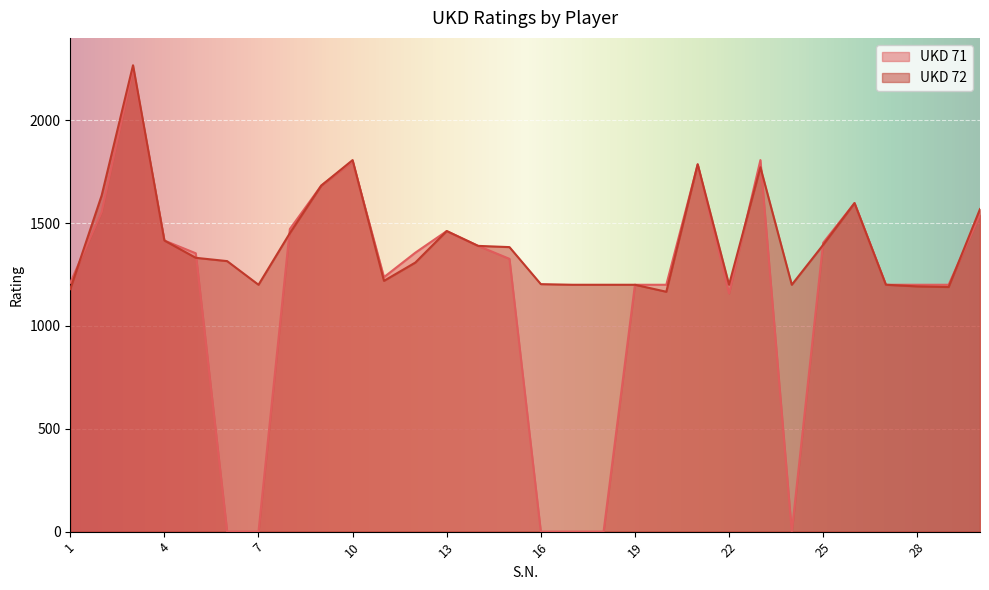

What is the maximum value for UKD 71?

2251